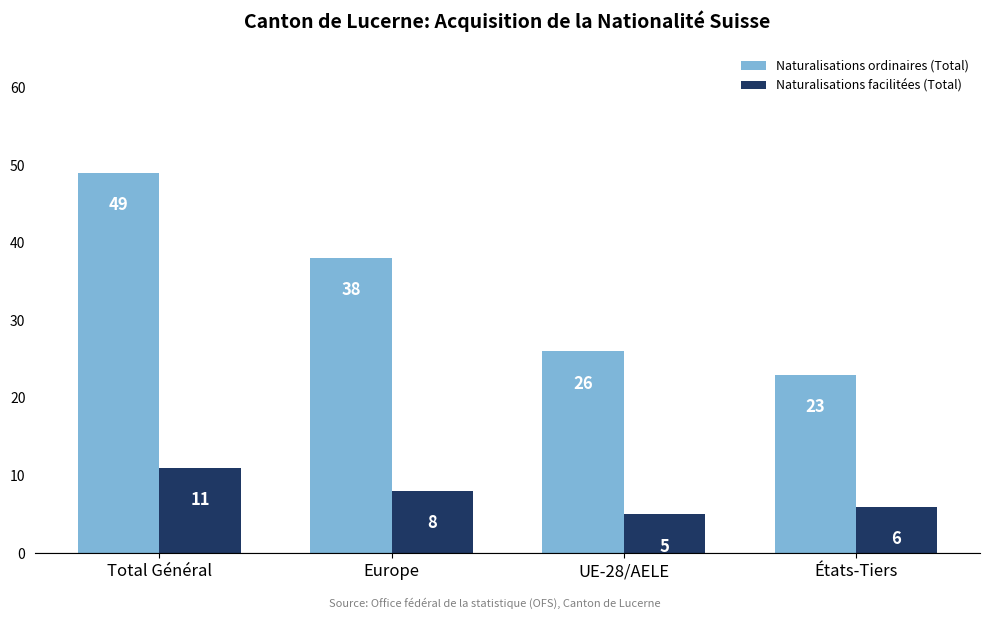

How many Naturalisations facilitées (Total) values are between 6 and 11?

3